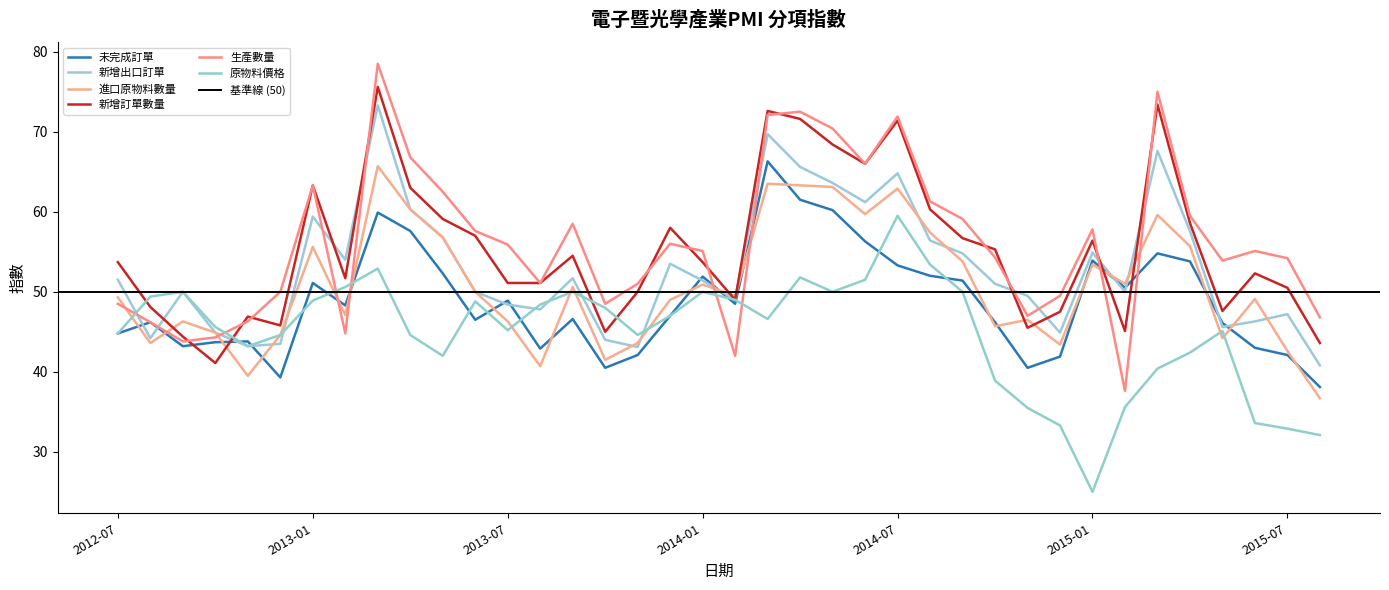

What is the average value of the 新增訂單數量 series?

55.4